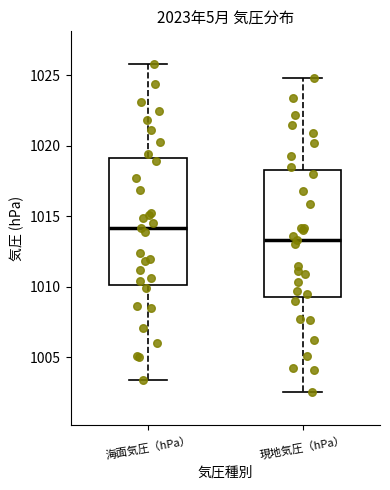

Reading left to right, read every box against the y-axis: the position of its median line, the range the box covers, and the ends of its whiskers. The values are not printed on the chart, so give them approximately, as read against the axis.

海面気圧（hPa）: median 1014.0, box 1010.0 to 1019.0, whiskers 1003.5 to 1026.0
現地気圧（hPa）: median 1013.5, box 1009.5 to 1018.5, whiskers 1002.5 to 1025.0